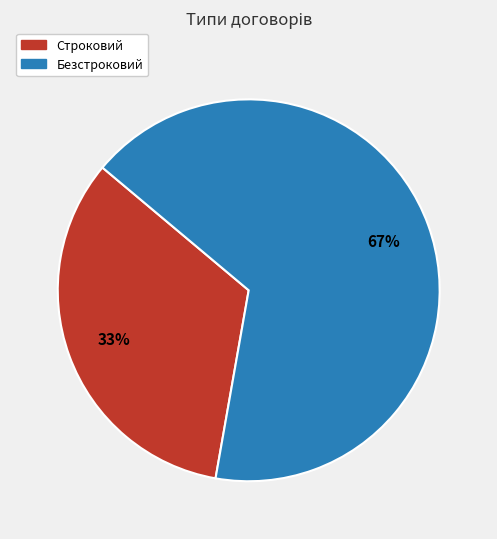

Rank the categories by value from lowest to highest.

Строковий, Безстроковий